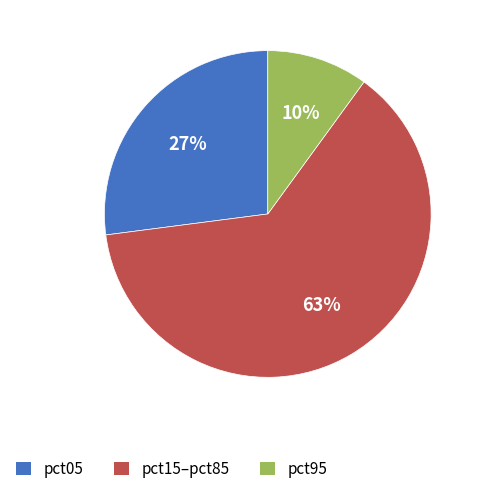

To the nearest percent, what is the average slice percentage?

33%